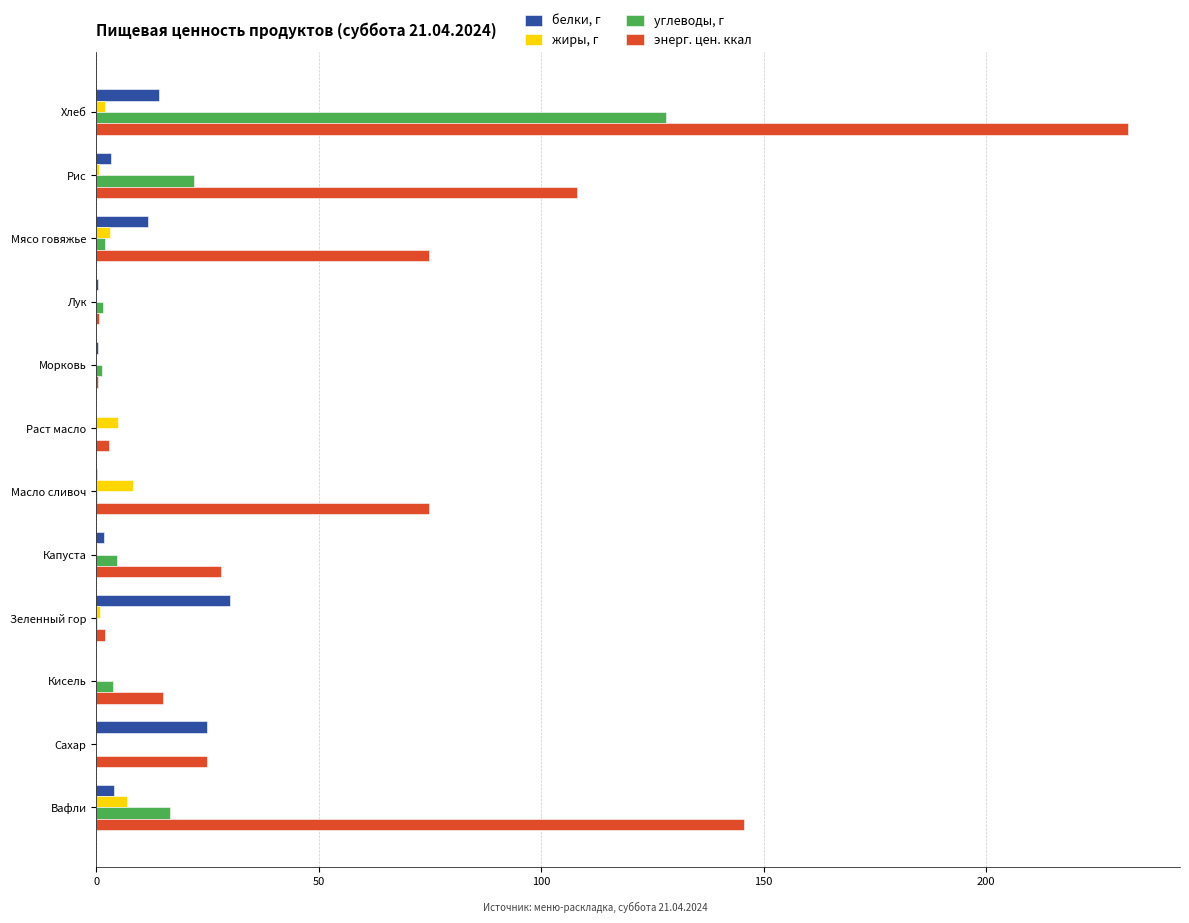

At which category is the sum across all series the highest?

Хлеб